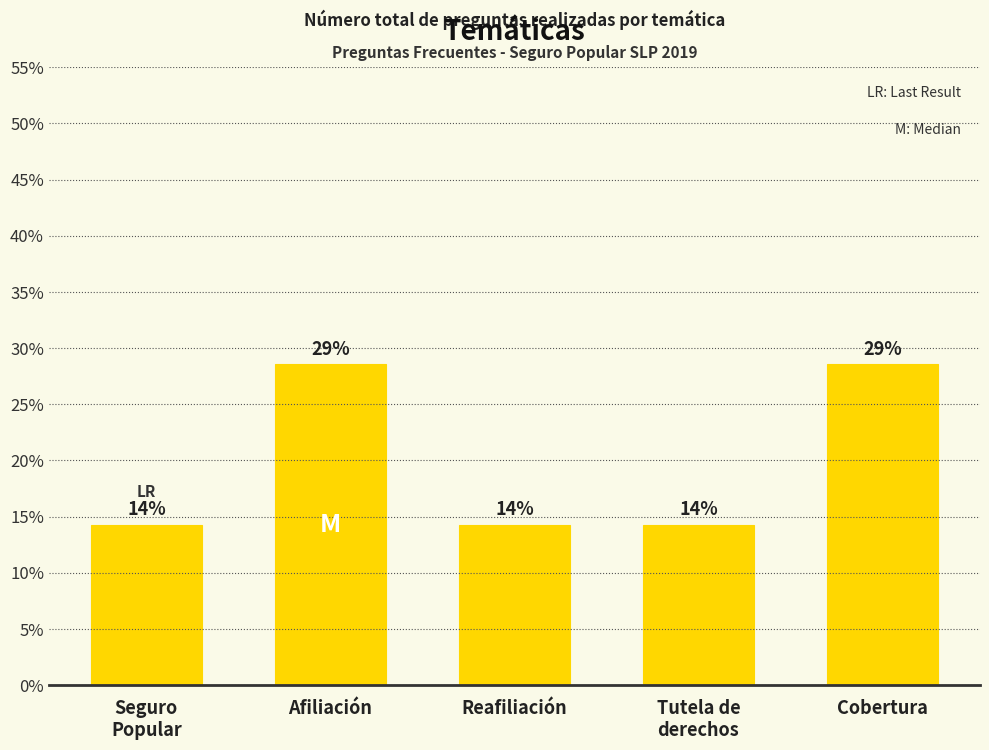

What is the sum of the values at Afiliación and Cobertura?

0.6